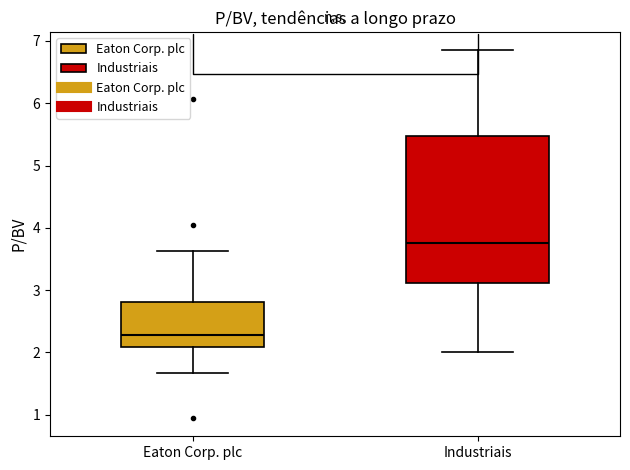

Which box has the lowest median line?

Eaton Corp. plc